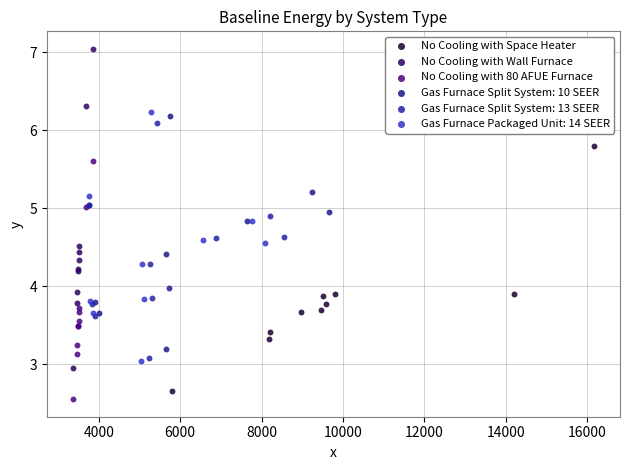

Which series has the largest Y range (max minus min)?

No Cooling with Wall Furnace